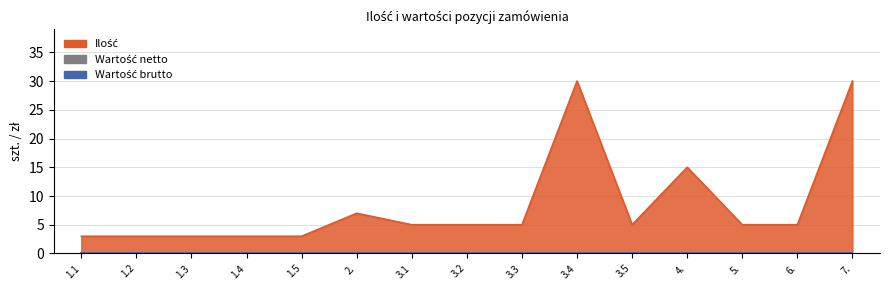

True or false: Ilość and Wartość brutto cross at least once.

False